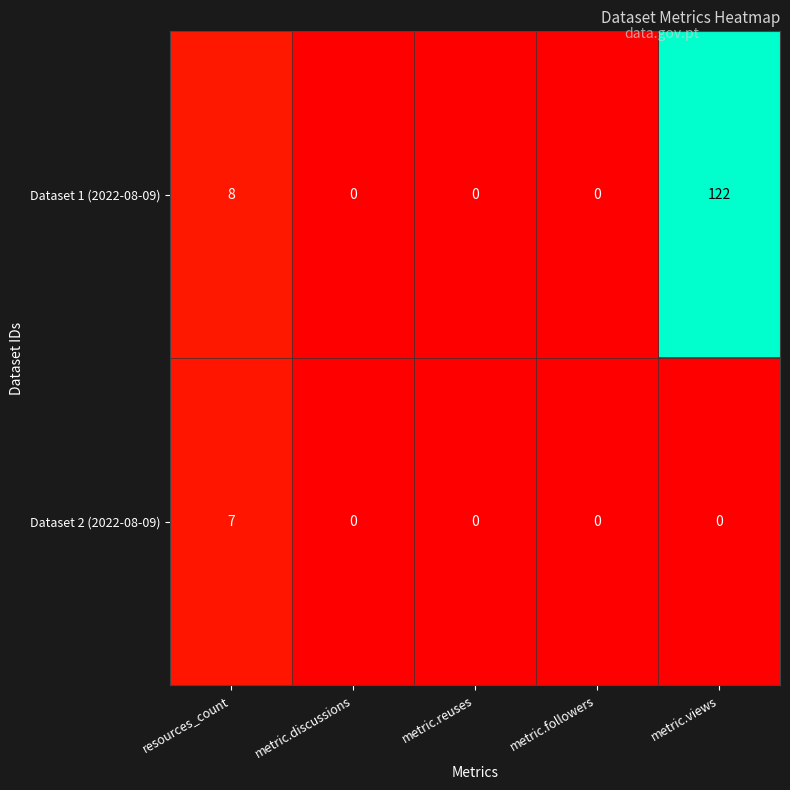

Is it true that Dataset 2 (2022-08-09) equals -3 at metric.discussions?

False